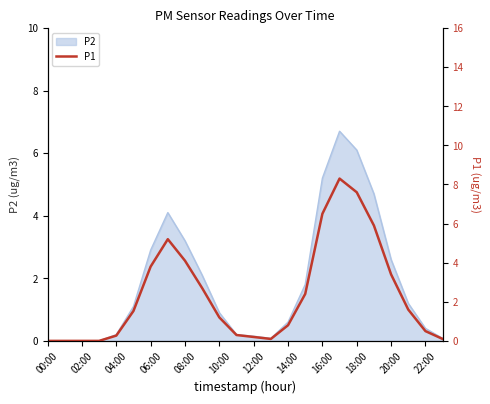

Is it true that P2 equals 1.5 at 10:00?

False